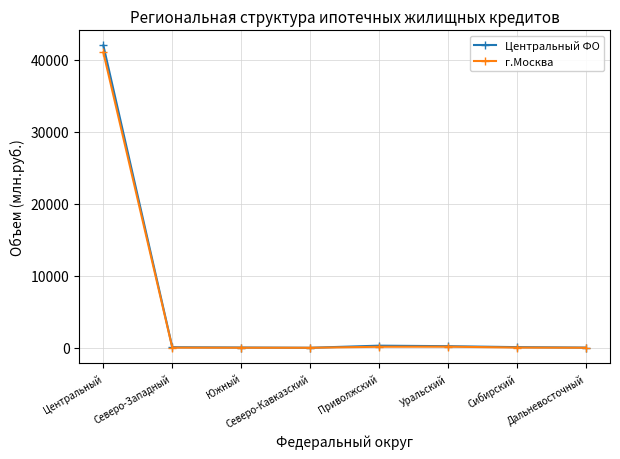

What is the label of the 6th point from the right?

Южный